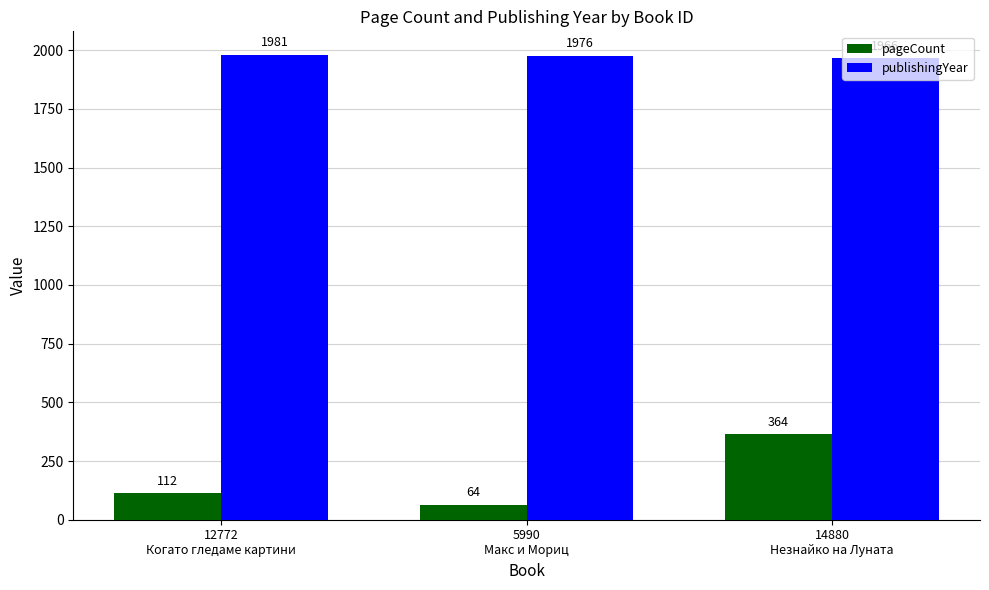

Which series has the largest total across all categories?

publishingYear